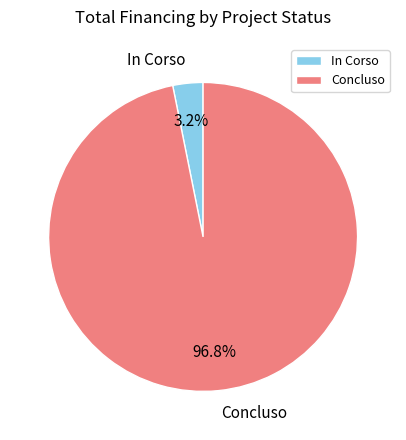

Does In Corso represent more than half of the total?

No